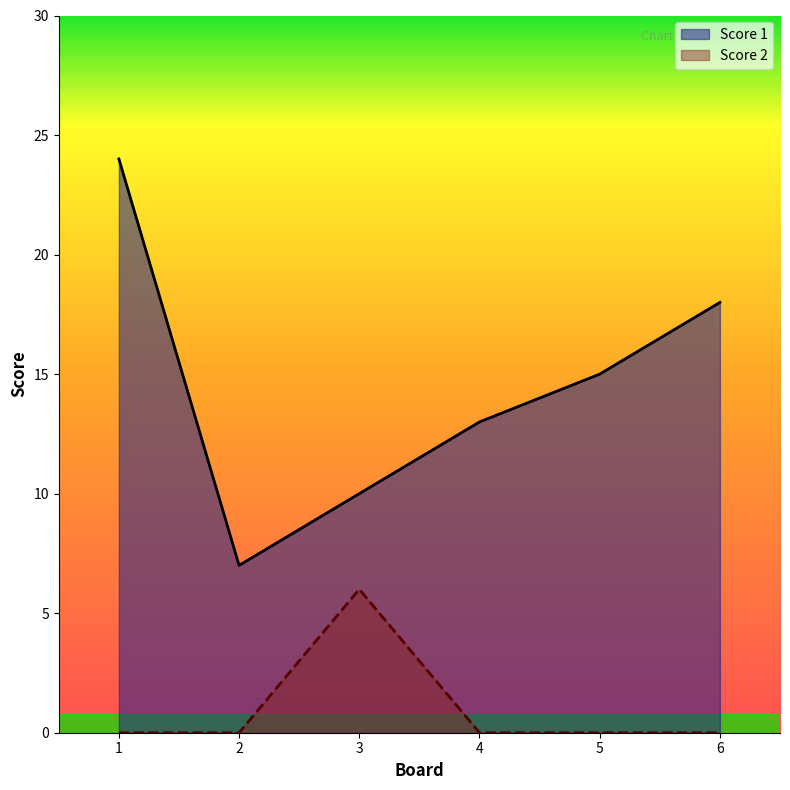

Between 3 and 6, which series saw the biggest shift?

Score 1